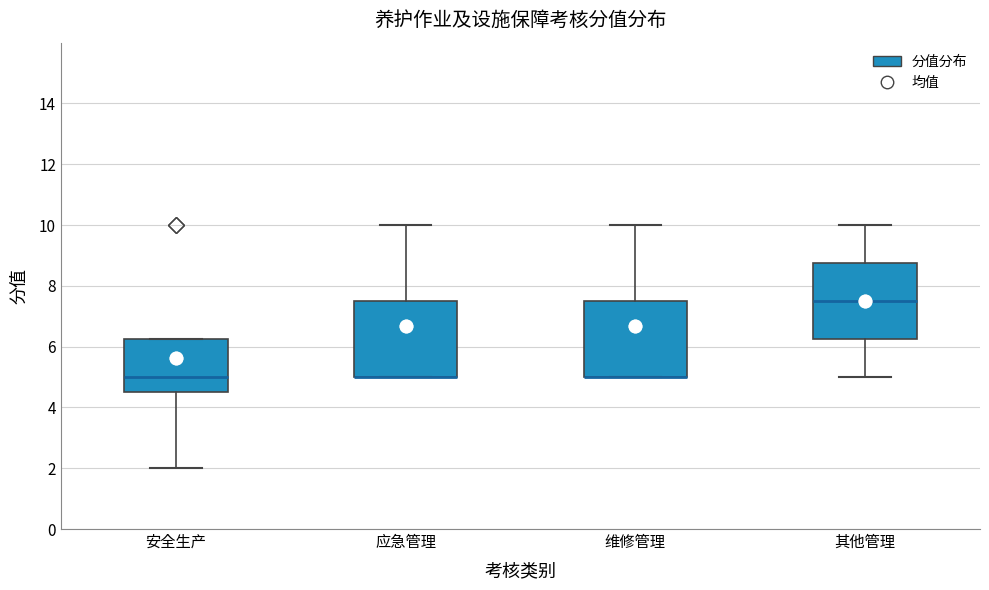

Reading left to right, transcribe this box plot: for each box, give where its median line is, the range the box spans, and where its two whiskers end, as read against the y-axis. The values are not printed on the chart, so give them approximately, as read against the axis.

安全生产: median 5.0, box 4.6 to 6.2, whiskers 2.0 to 6.2
应急管理: median 5.0 (drawn on the box's lower edge), box 5.0 to 7.6, whiskers 5.0 to 10.0
维修管理: median 5.0 (drawn on the box's lower edge), box 5.0 to 7.6, whiskers 5.0 to 10.0
其他管理: median 7.6, box 6.2 to 8.8, whiskers 5.0 to 10.0